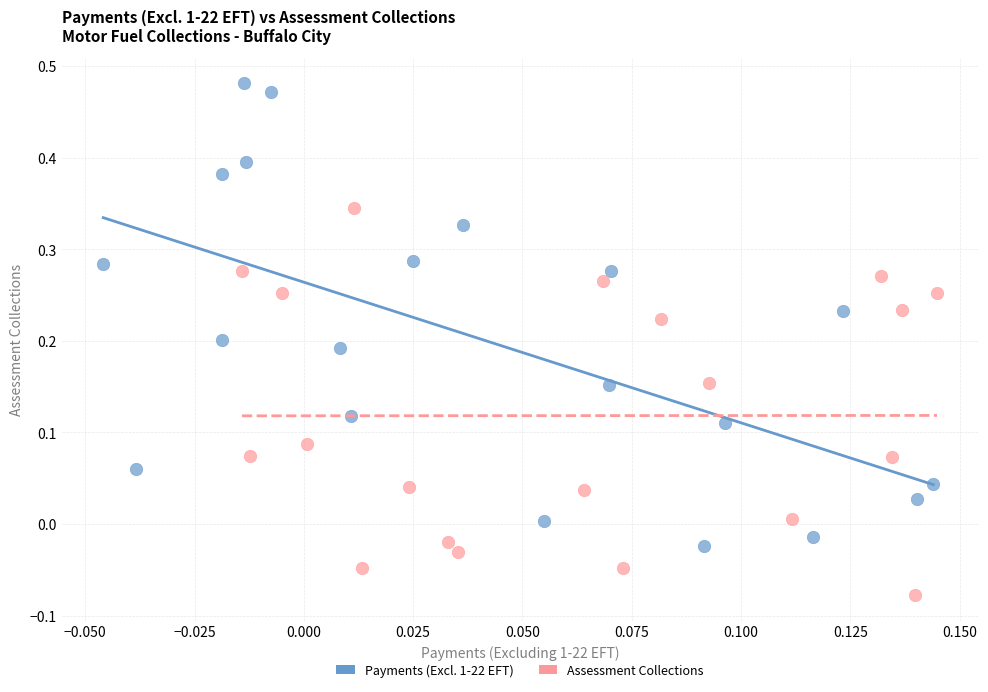

What are all the series names shown in the legend?

Payments (Excl. 1-22 EFT), Assessment Collections